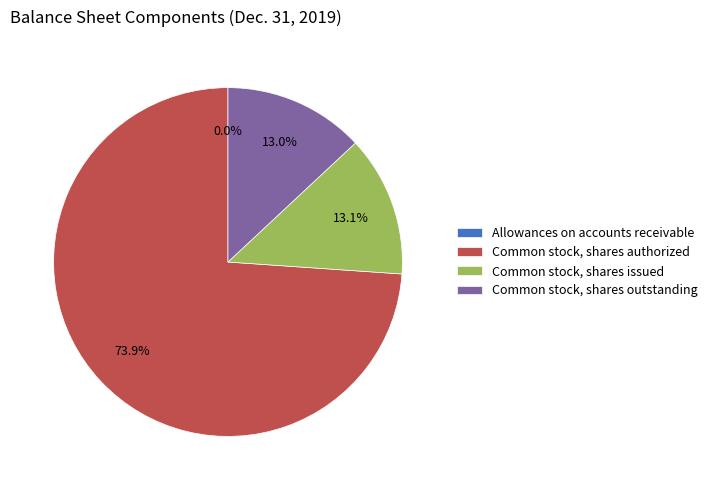

Between Common stock, shares authorized and Common stock, shares issued, which is larger?

Common stock, shares authorized